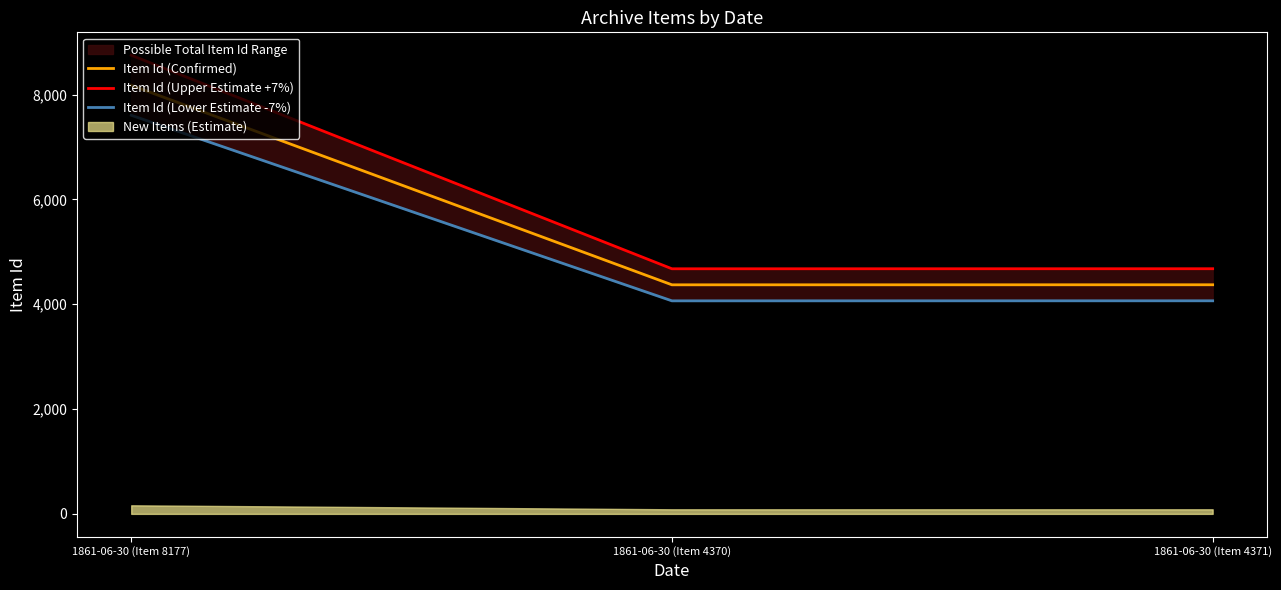

What is the sum of the Item Id (Lower Estimate -7%) values at 1861-06-30 (Item 4371) and 1861-06-30 (Item 4370)?

8129.1